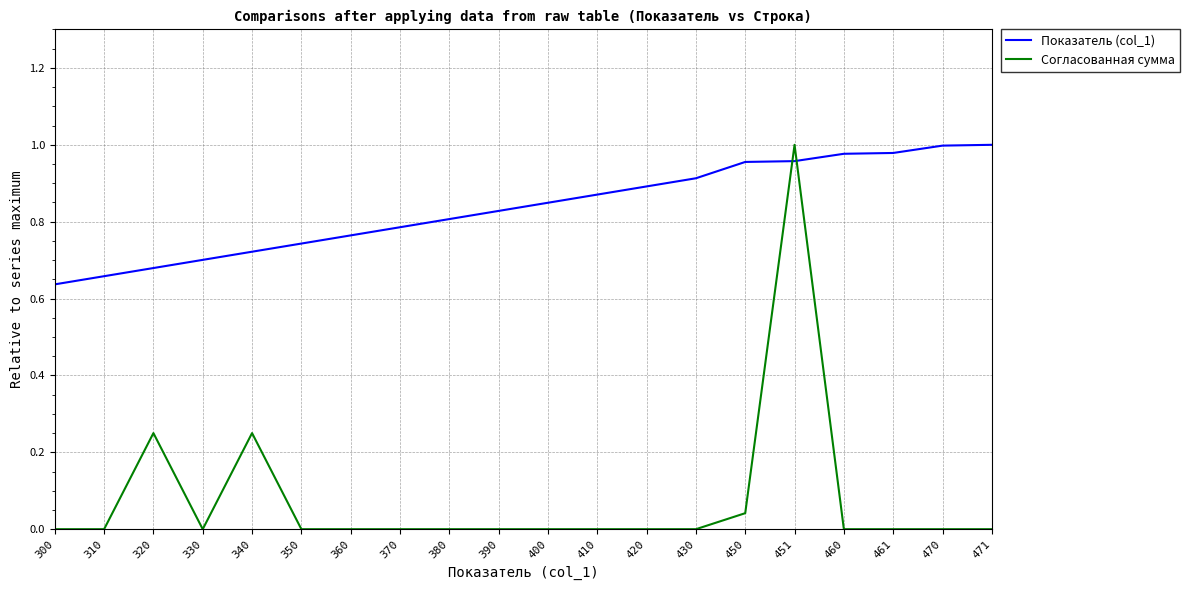

Is the value of Показатель (col_1) at 300 greater than the value of Согласованная сумма at 460?

Yes